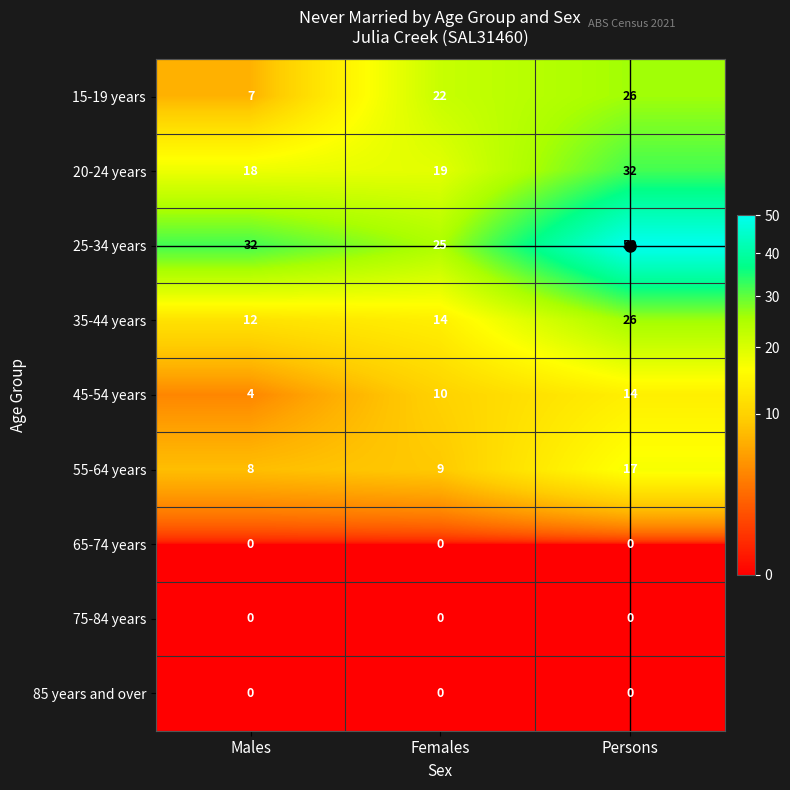

What is the difference between the 35-44 years values at Persons and Females?

12